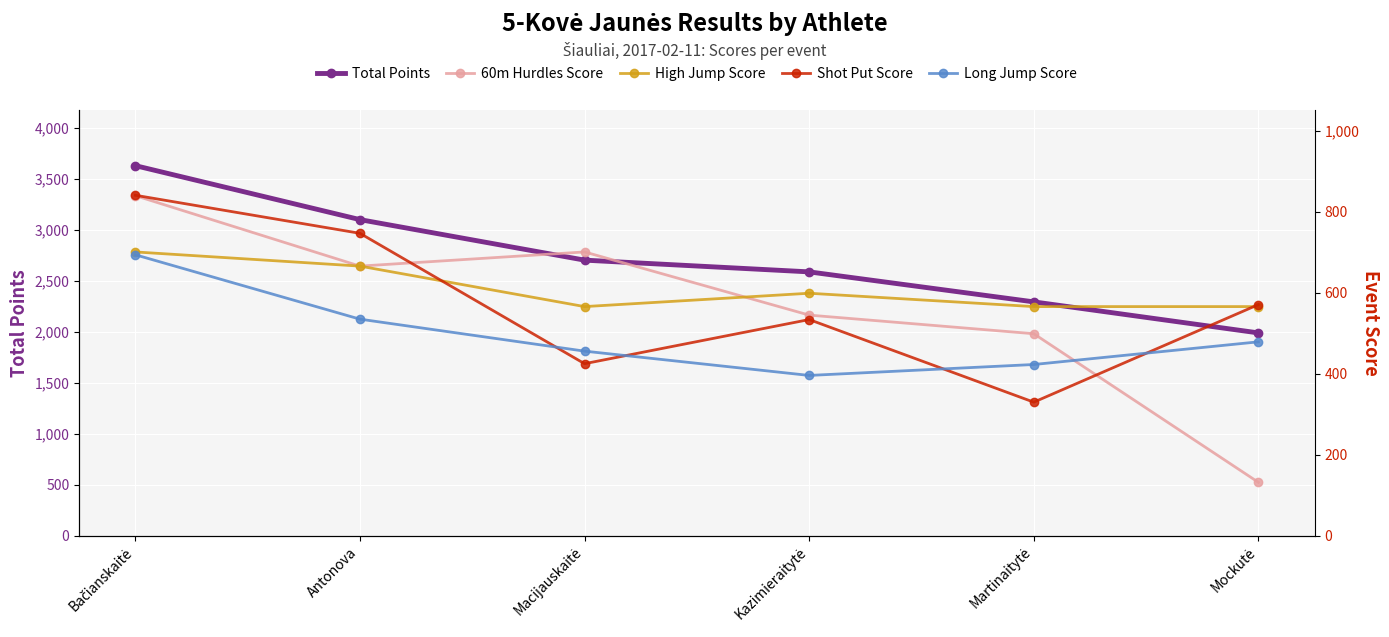

Reading left to right, list all the values displayed in this chart.

Total Points: 3627	3098	2701	2586	2292	1988
60m Hurdles Score: 840	666	701	545	499	132
High Jump Score: 701	666	566	599	566	566
Shot Put Score: 841	747	425	534	330	571
Long Jump Score: 694	535	456	396	423	479